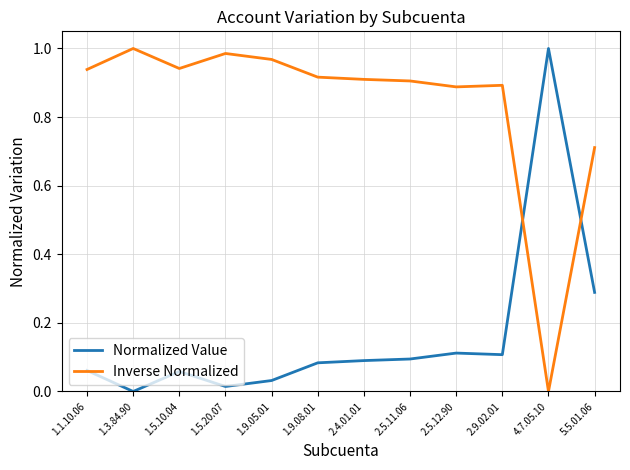

Count the number of categories in the chart.

12